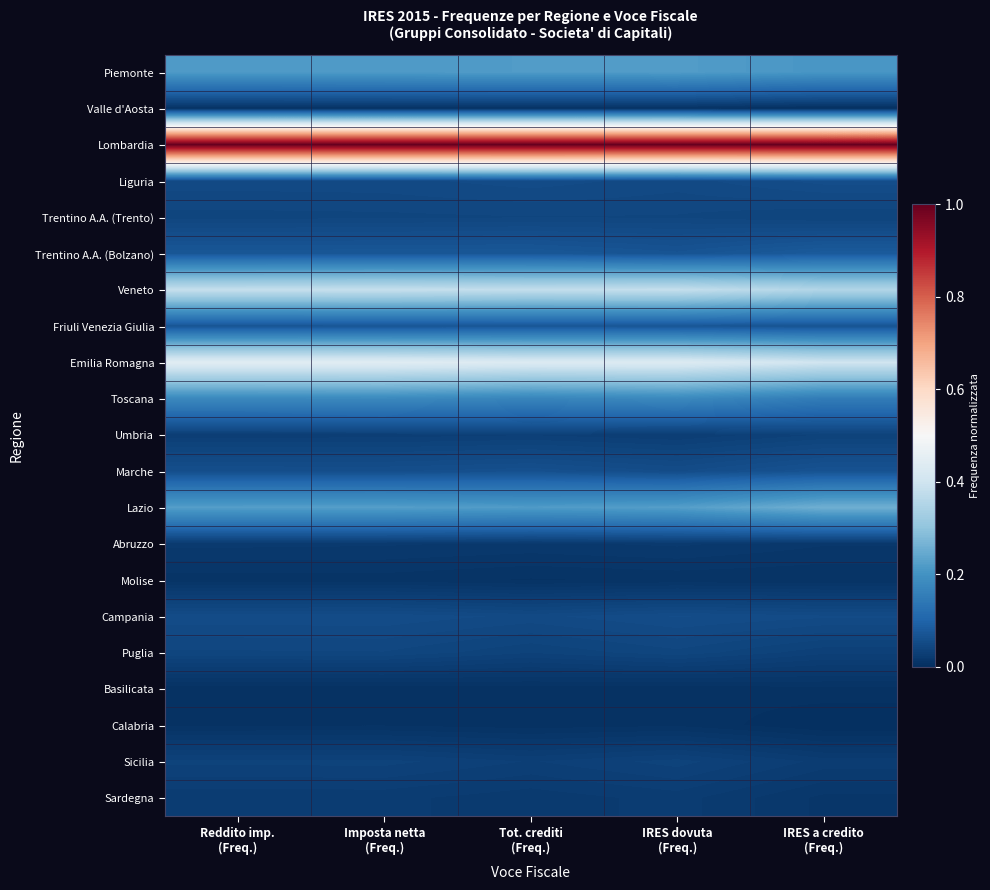

Which has a higher value, IRES a credito
(Freq.) or Tot. crediti
(Freq.)?

Tot. crediti
(Freq.)